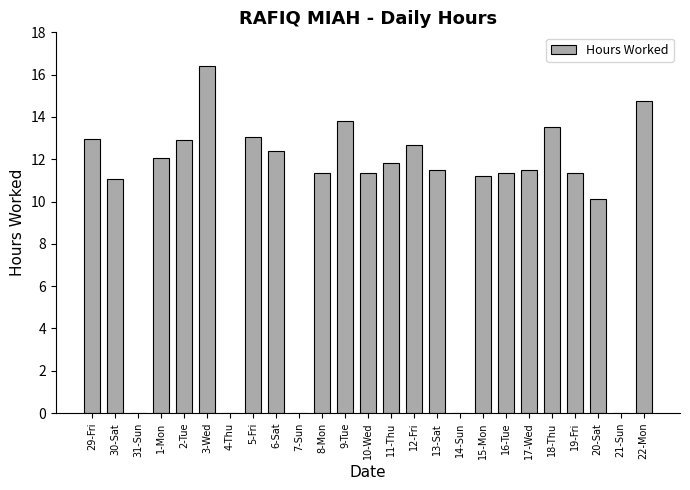

Are the bars horizontal?

No